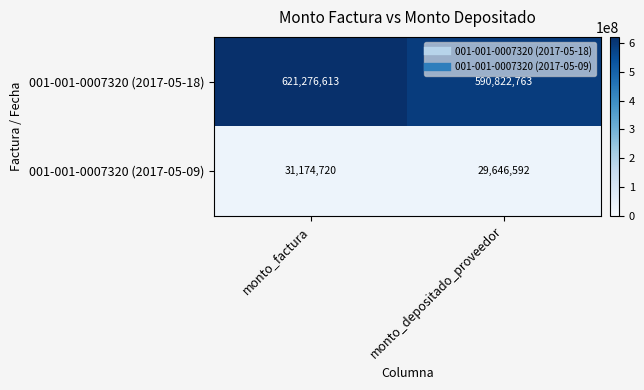

What is the total value across all series at monto_factura?

652451333